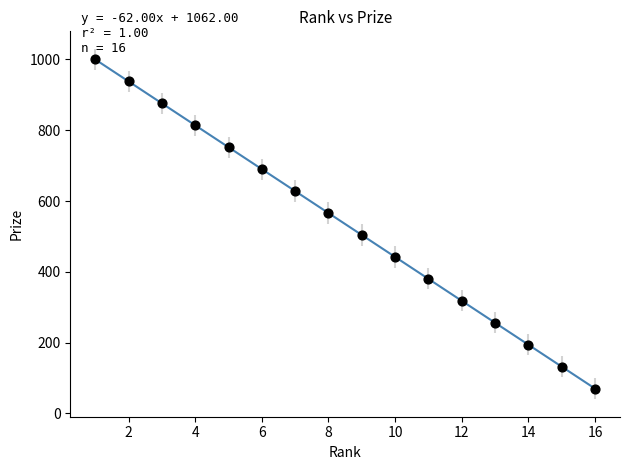

What is the range of X values (max minus min)?

15